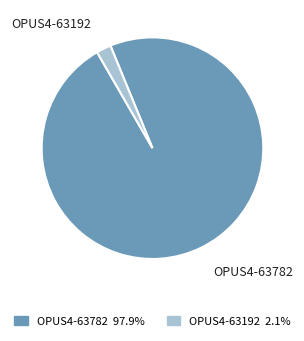

Which slice represents more than half of the pie?

OPUS4-63782